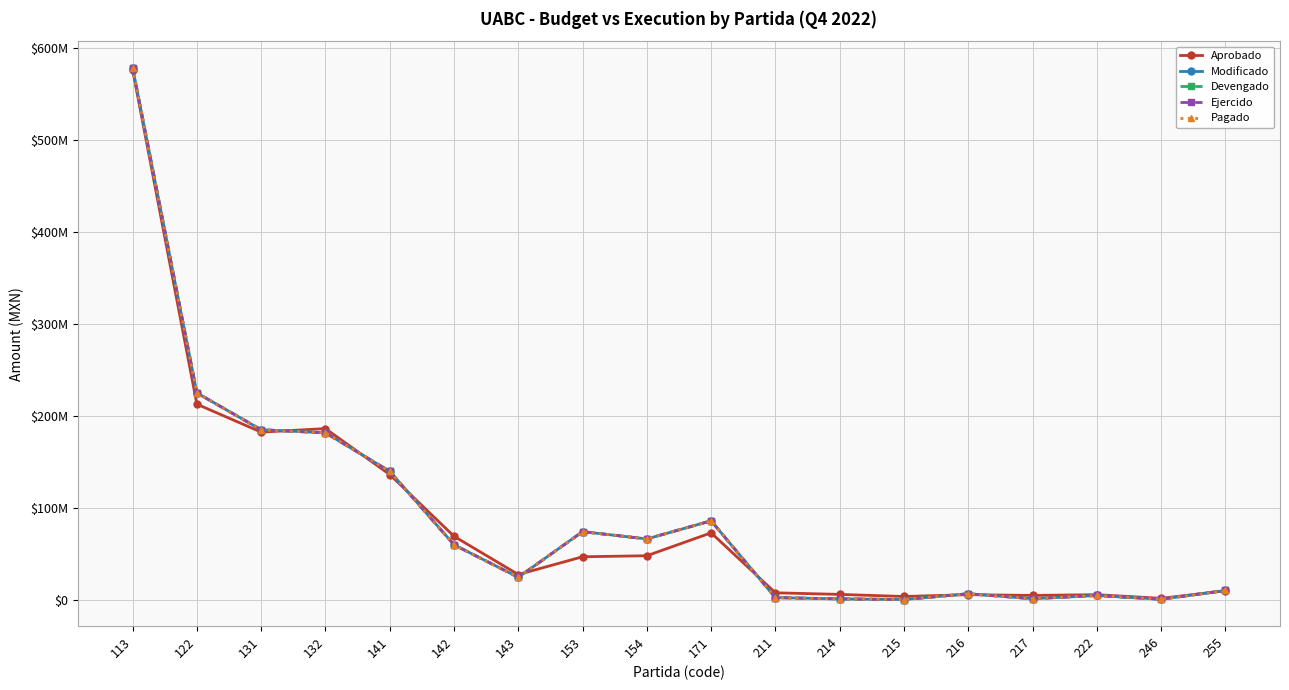

How many times do Aprobado and Devengado cross each other?

8